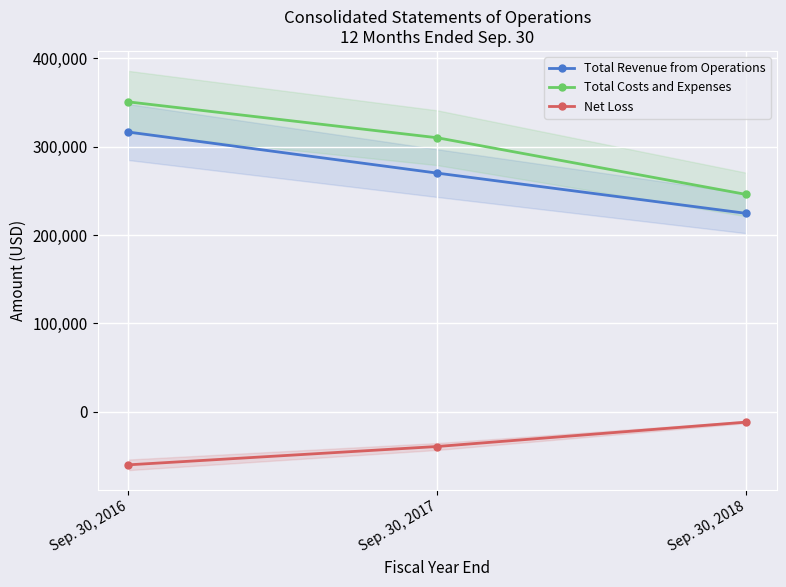

Is this an area chart (filled region under the line)?

No